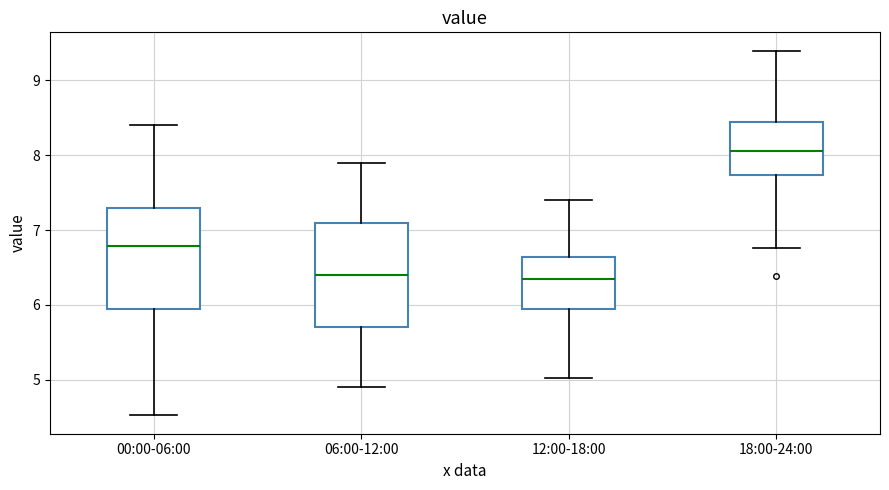

Where is the lower edge of the box for 00:00-06:00 on the y-axis? The values are not printed on the chart, so give them approximately, as read against the axis.

5.9